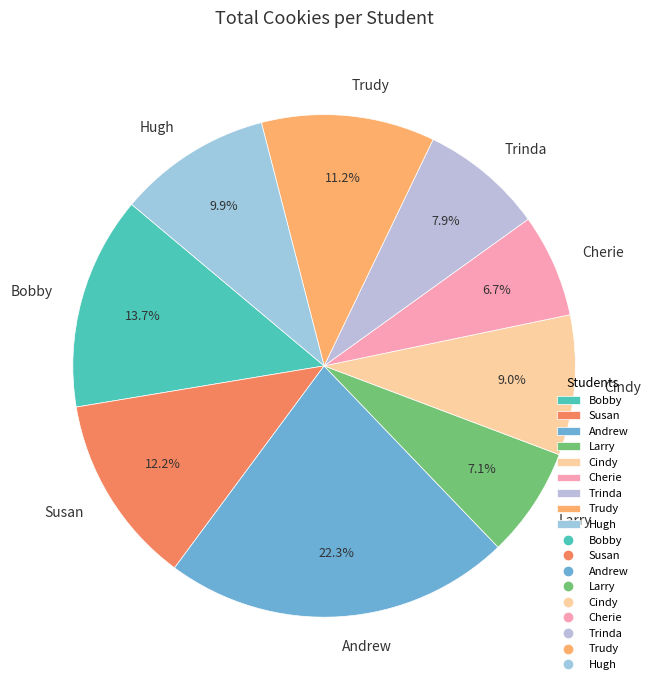

How many segments does this pie chart have?

9